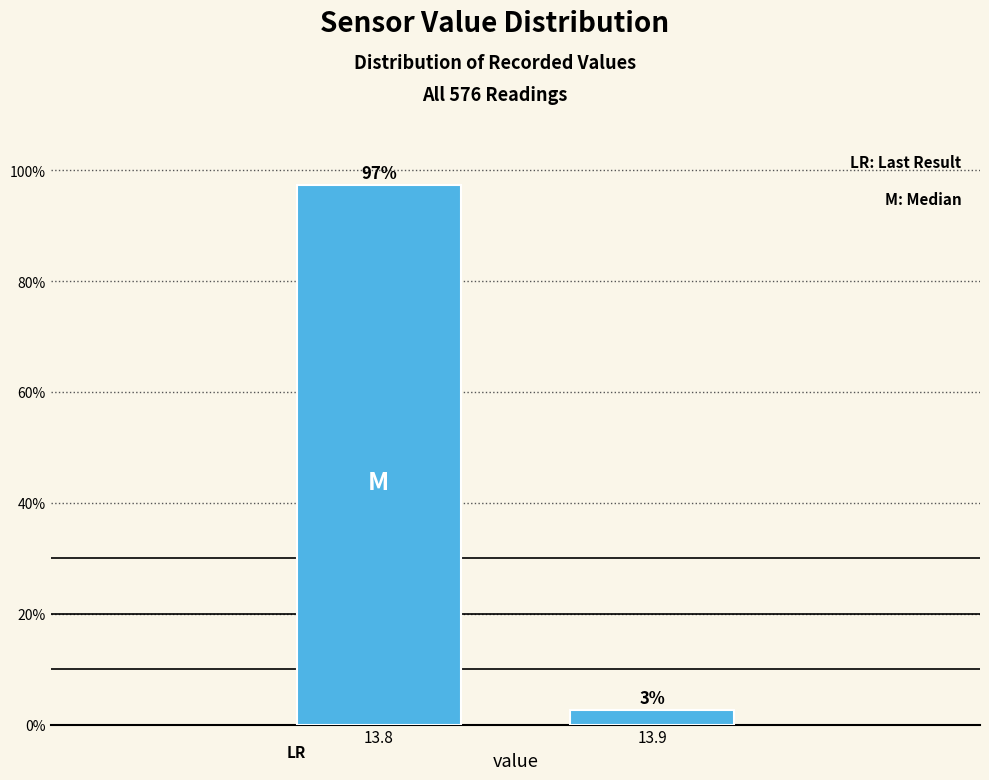

What is the sum of all values?

100.0